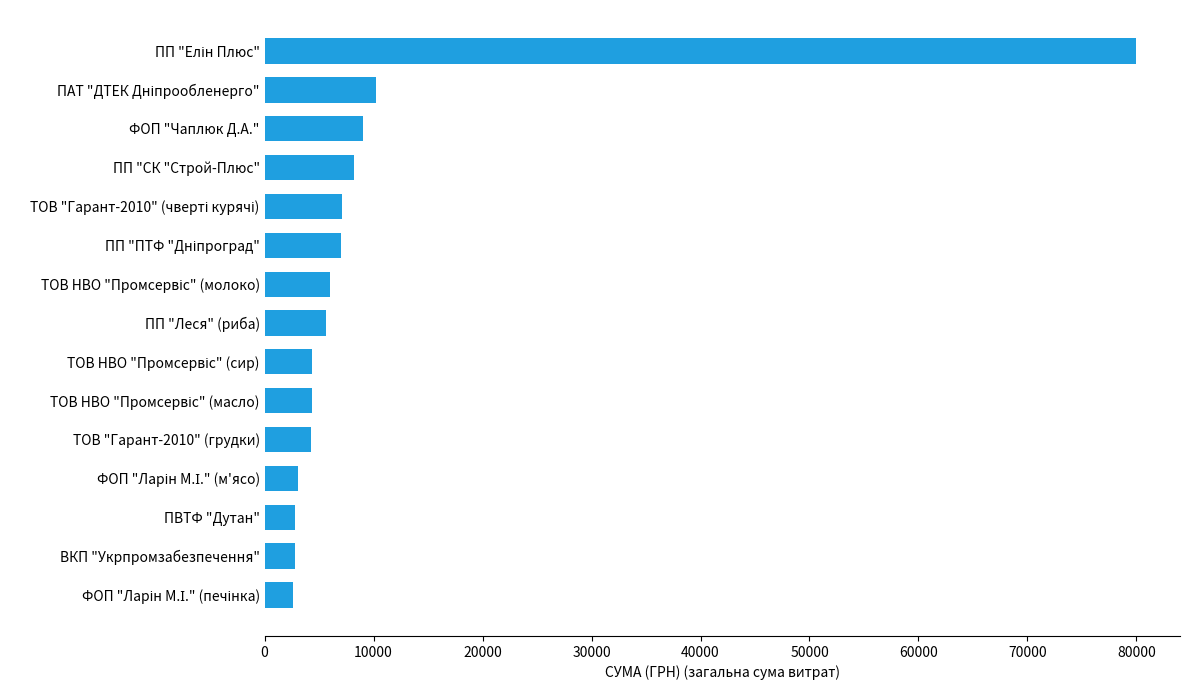

The chart shows a value of 12721.4 at ПП "СК "Строй-Плюс". True or false?

False